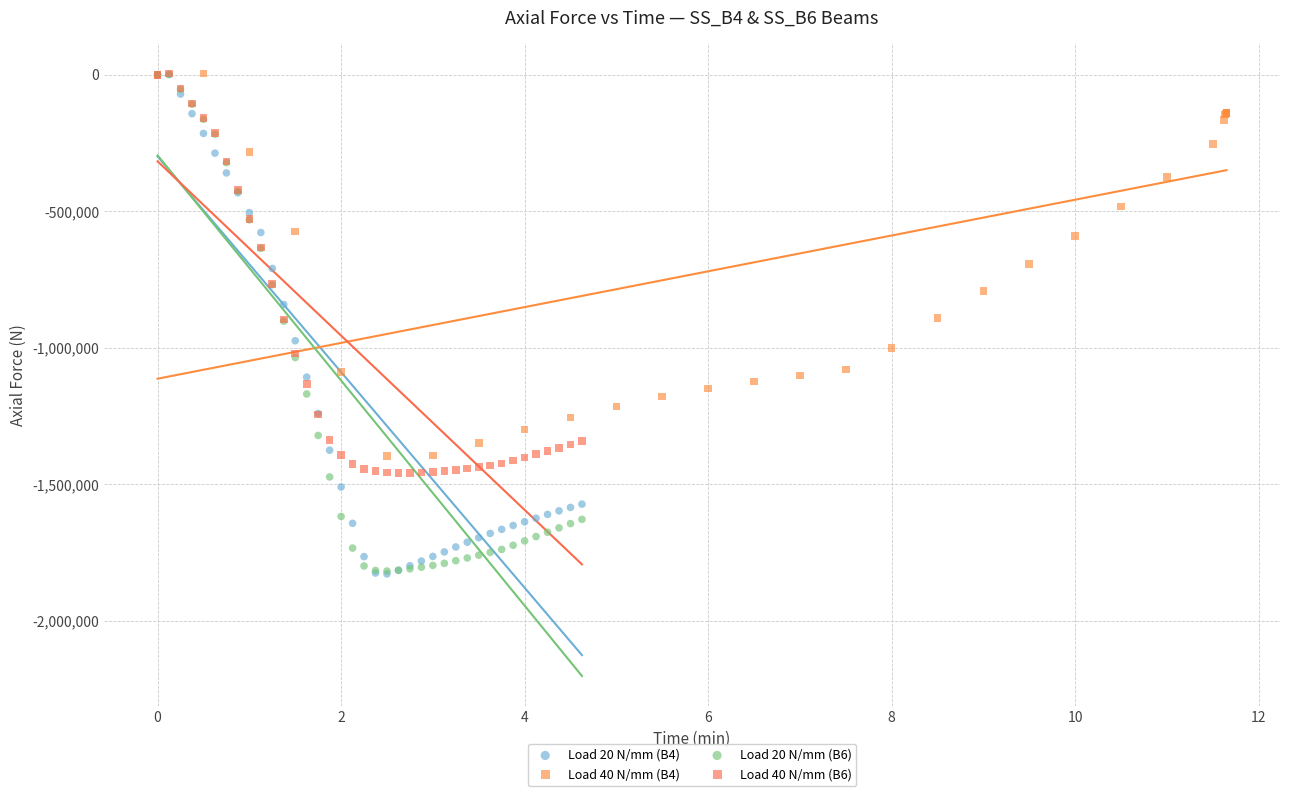

What are all the series names shown in the legend?

Load 20 N/mm (B4), Load 40 N/mm (B4), Load 20 N/mm (B6), Load 40 N/mm (B6)